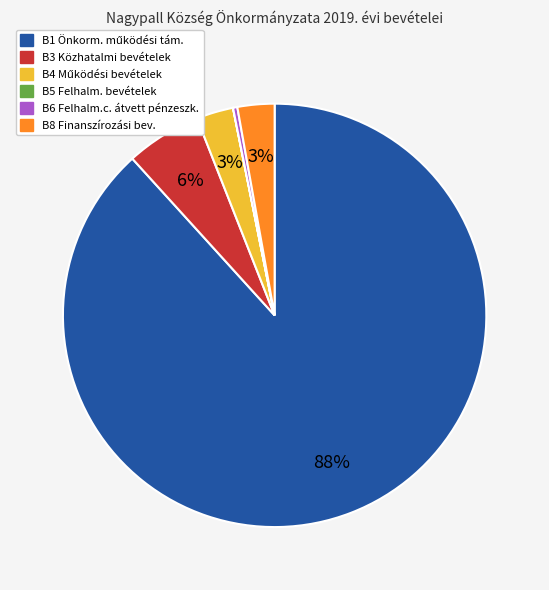

To the nearest percent, what percentage of the pie is B3 Közhatalmi bevételek?

6%